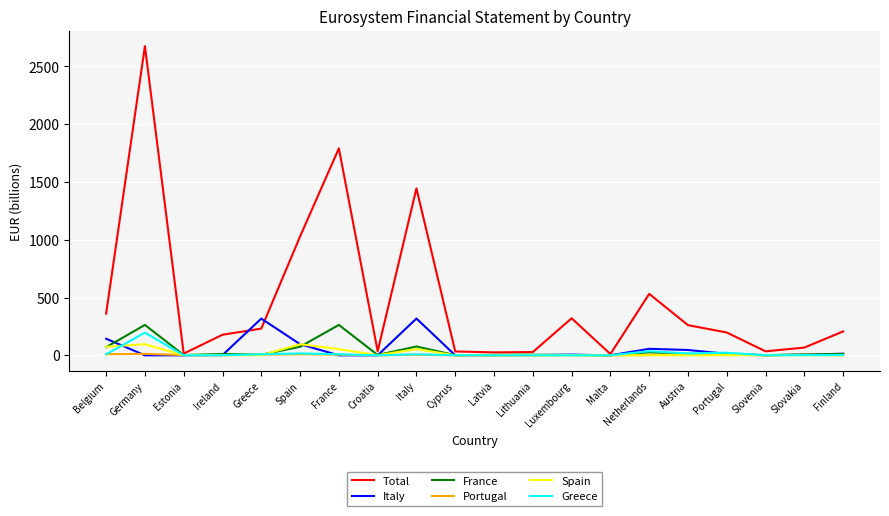

Which category has the highest value across all series?

Germany